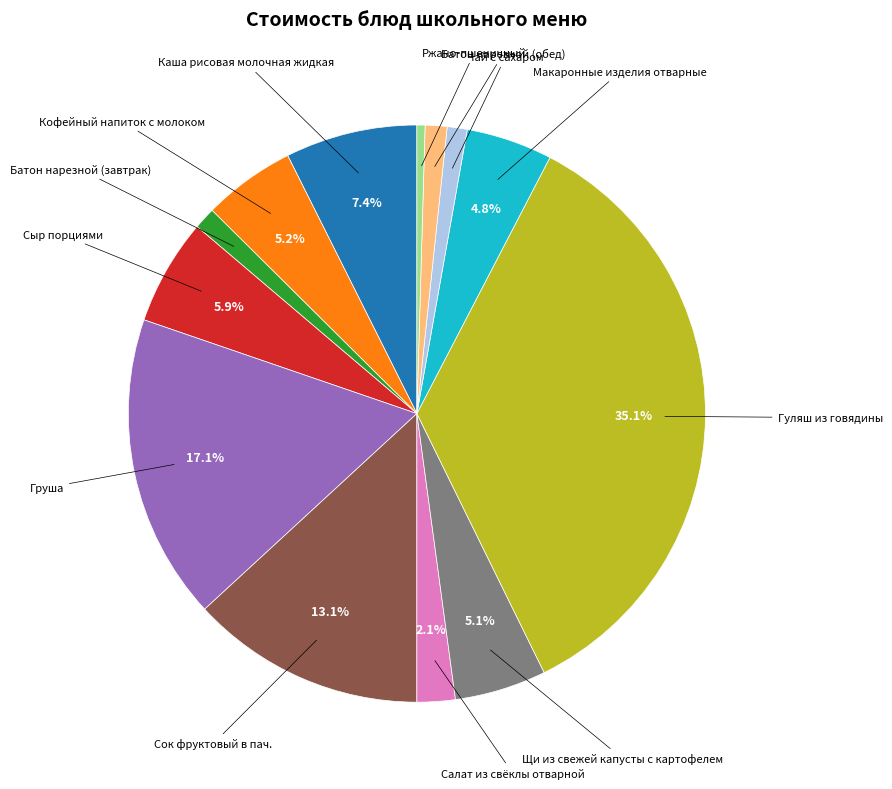

What is the total percentage of Гуляш из говядины and Сок фруктовый в пач.?

48.3%